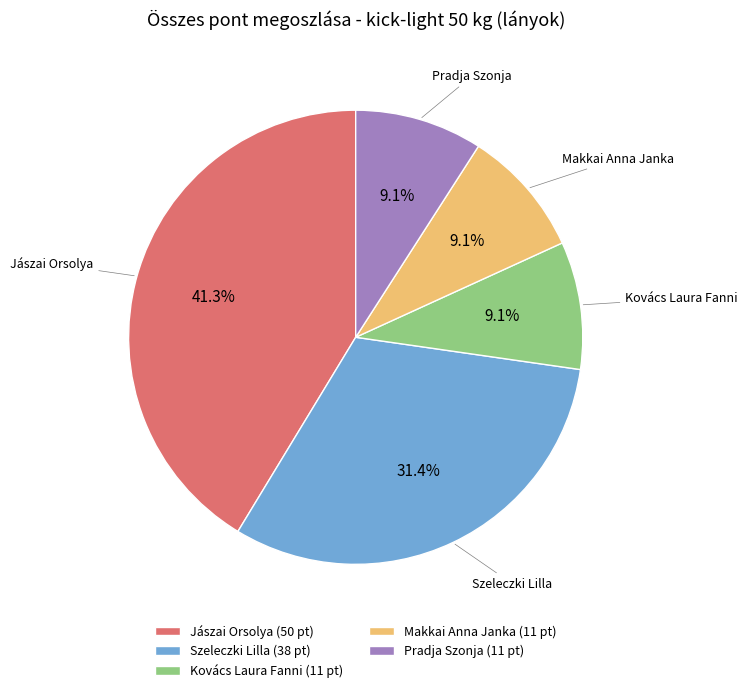

What is the ratio of the value at Pradja Szonja to the value at Makkai Anna Janka?

1.0